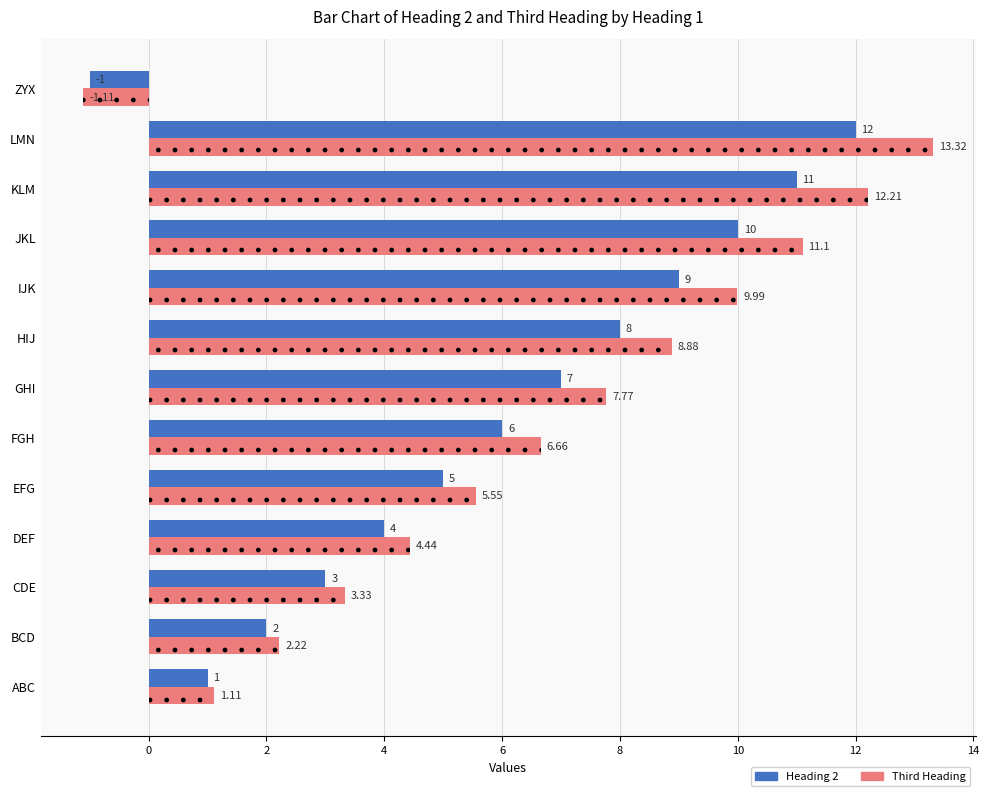

At which label is Heading 2 closest to 5?

EFG